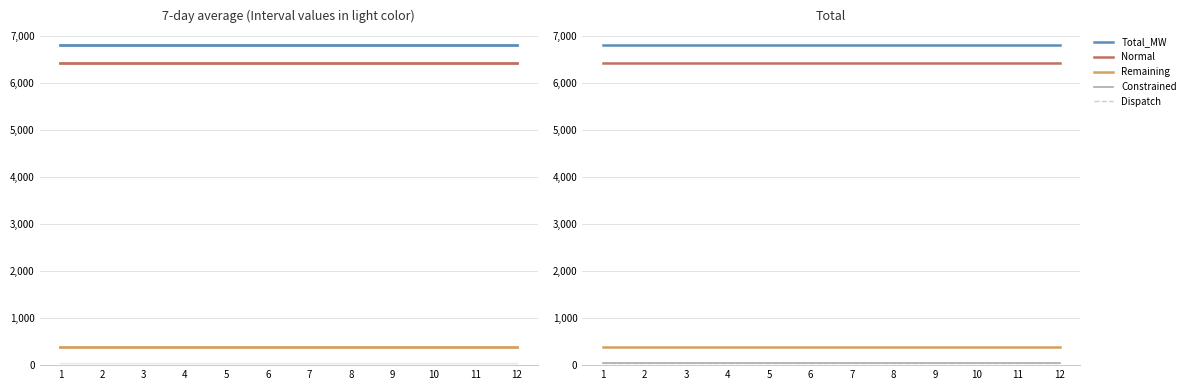

True or false: Total_MW has more than 2 points higher than both neighbors.

False